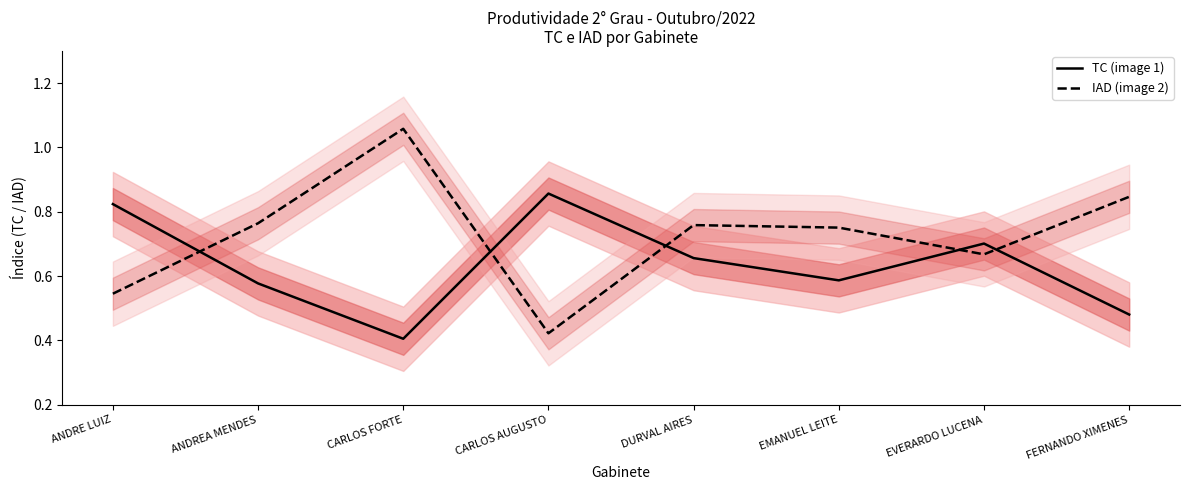

Does the chart have visible grid lines?

No